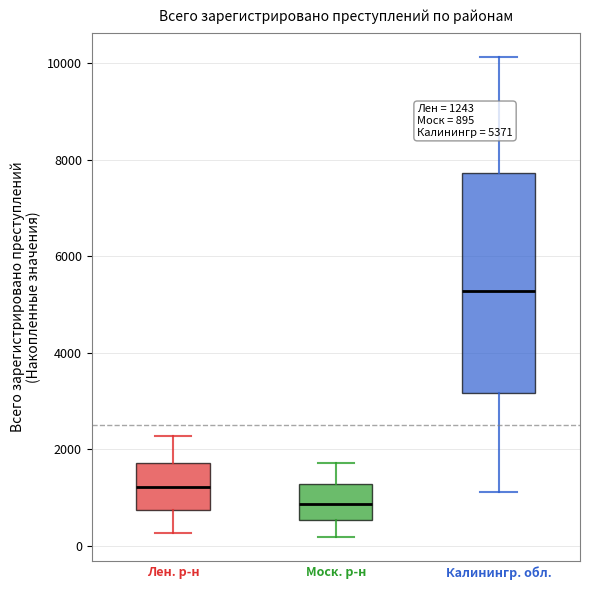

Which box's median line is the lowest?

Моск. р-н